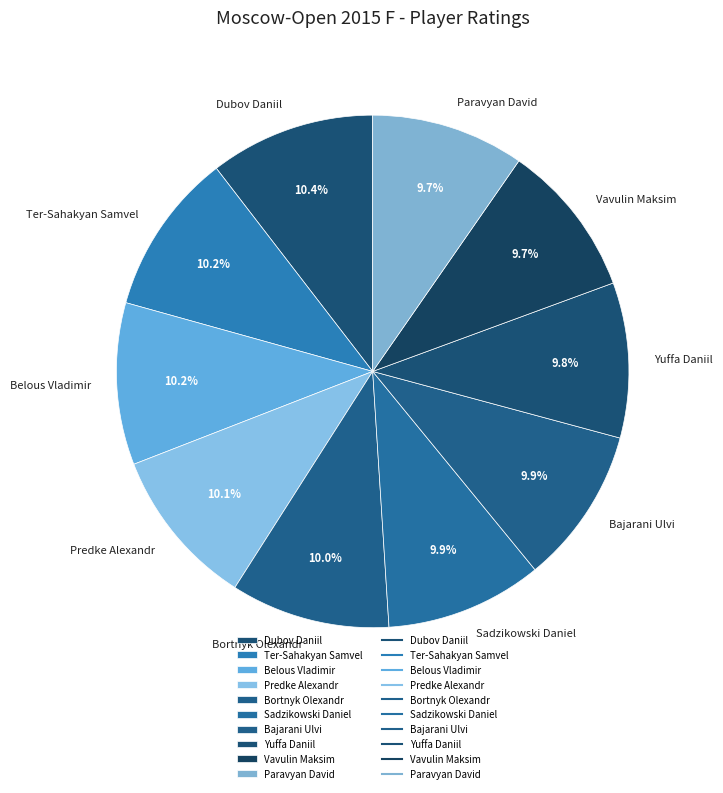

Is there a majority slice in this chart?

No